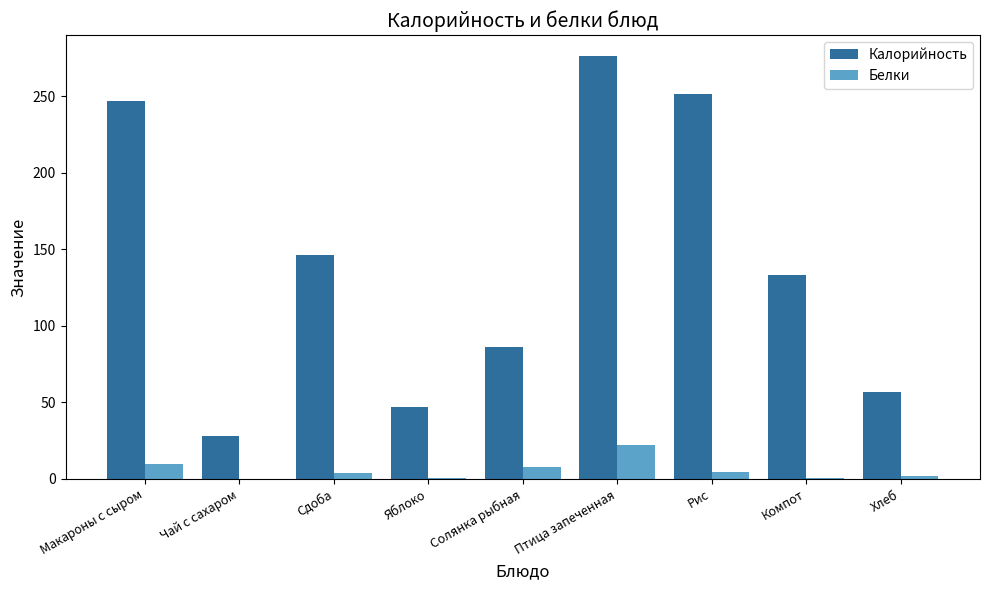

The value of Белки at Птица запеченная is 22.1. True or false?

True